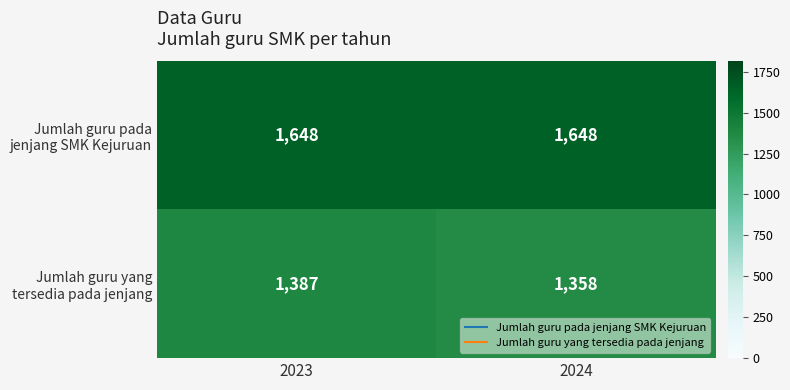

What is the maximum value shown in the chart?

1648